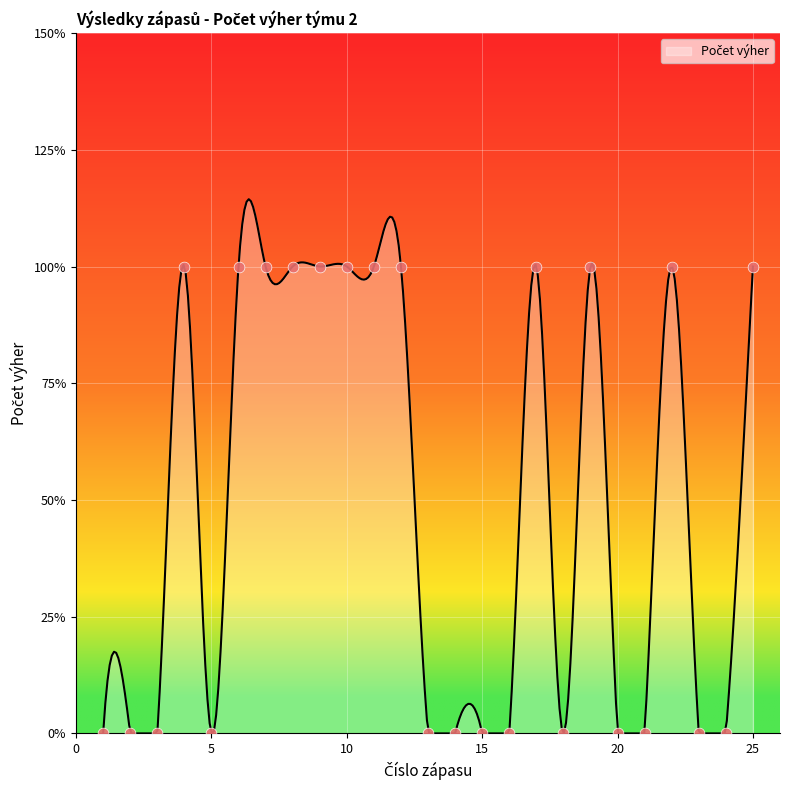

What is the change in value from 1 to 11?

+1